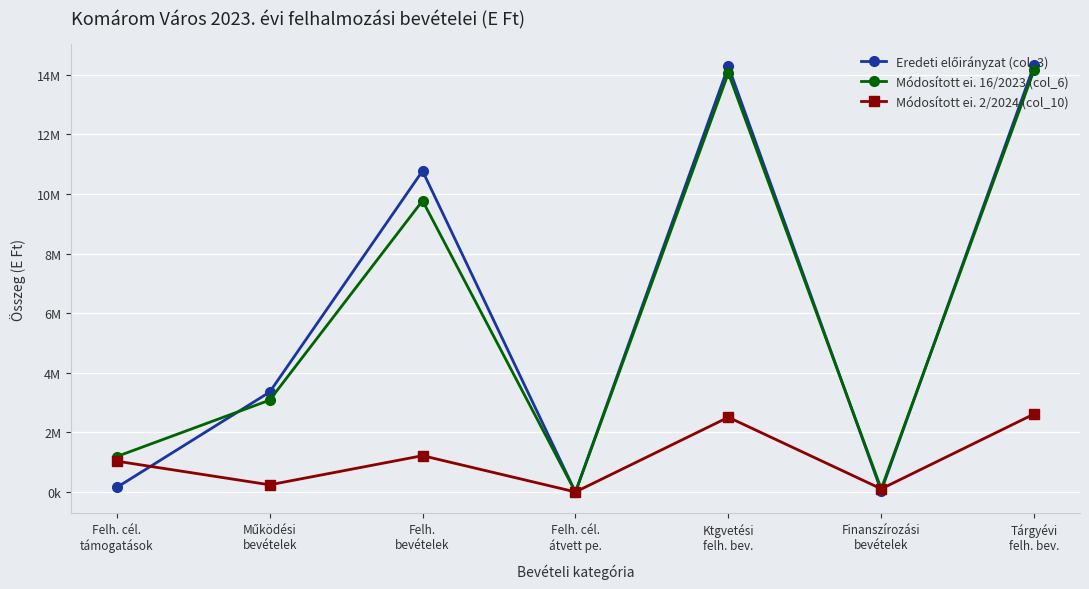

True or false: Módosított ei. 2/2024 (col_10) has more than 1 points higher than both neighbors.

True